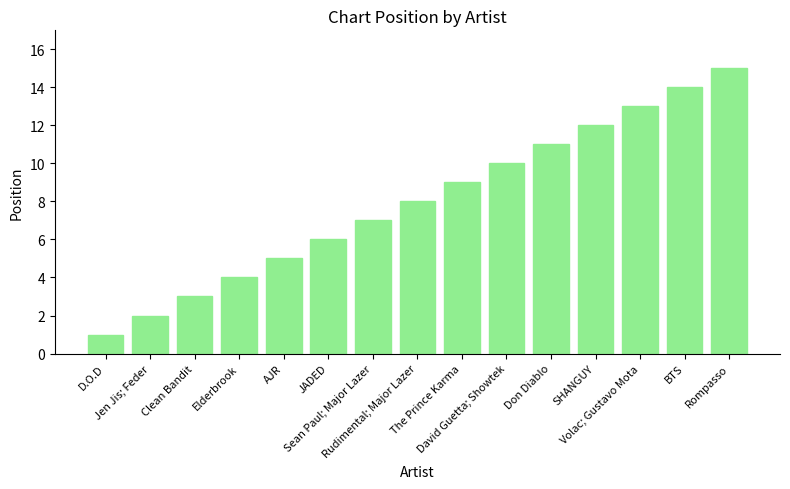

At which label is the value closest to 8?

Rudimental; Major Lazer